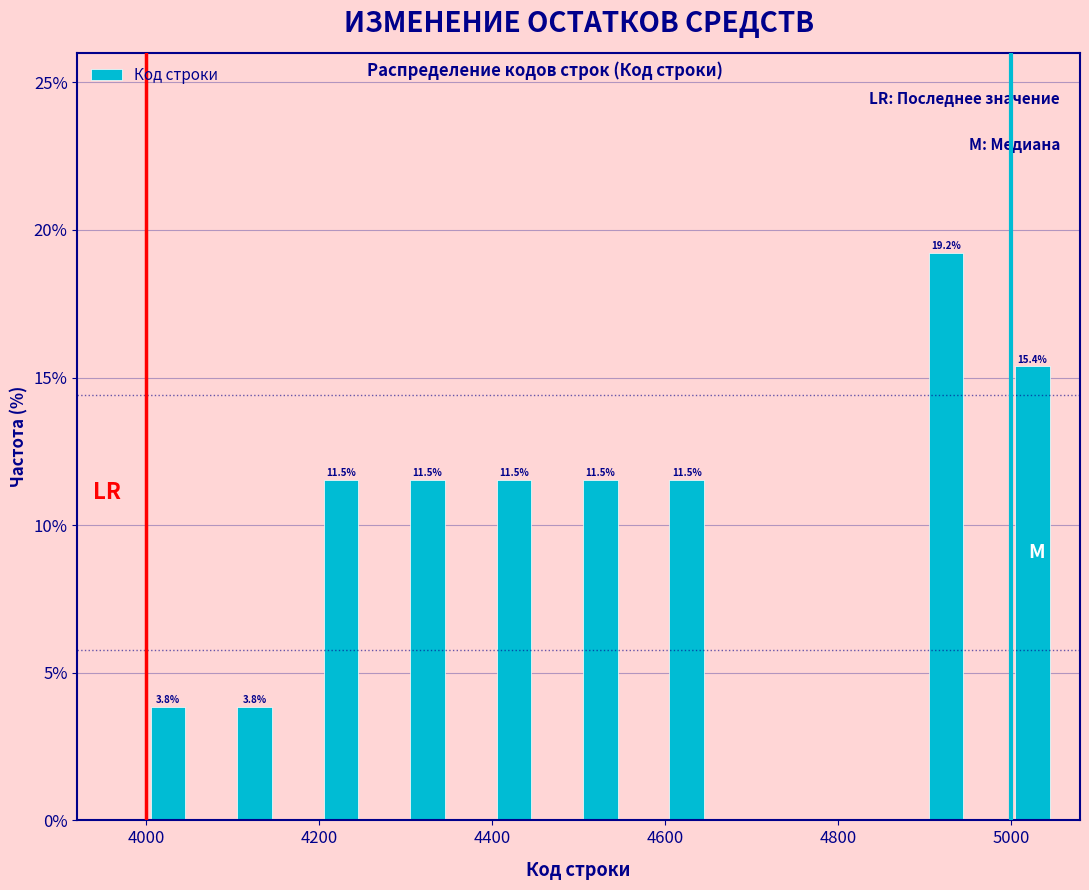

Read against the x-axis, roughly where is the centre of the tallest bar?

4920